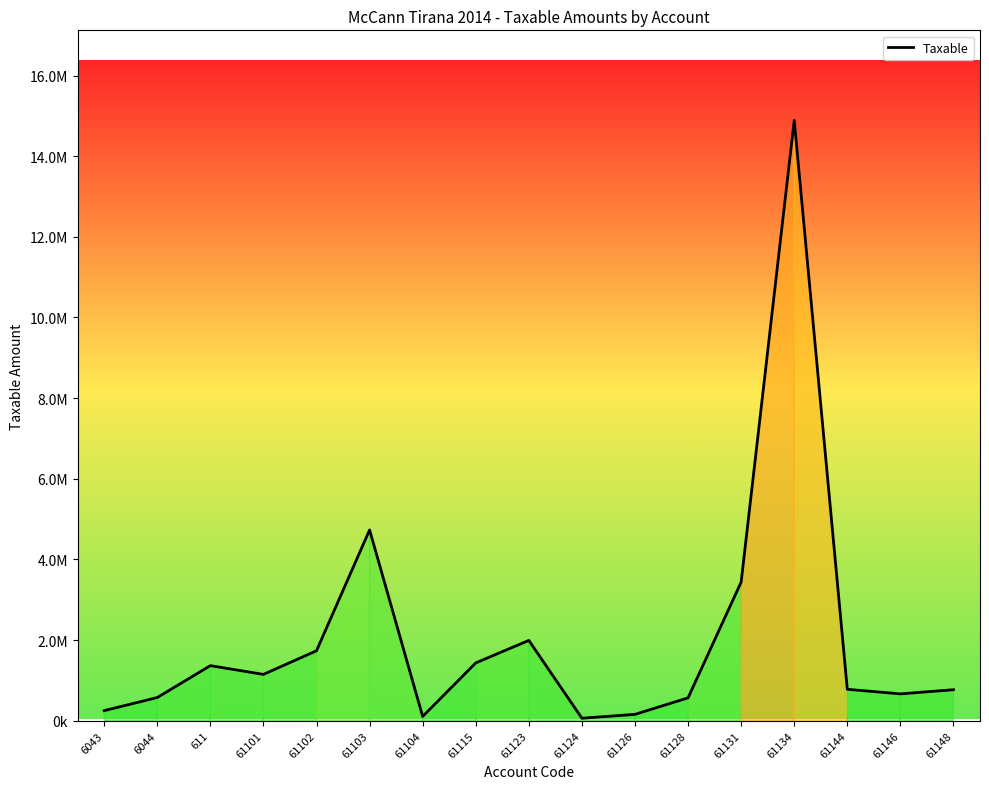

What is the sum of the values at 61123 and 61104?

2097762.2